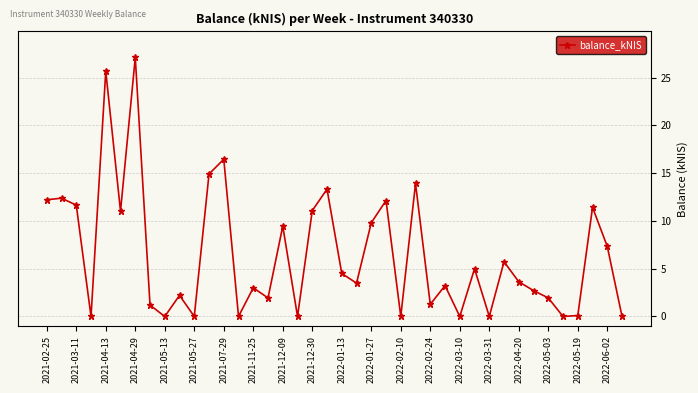

What is the value of the 32nd point from the left?

5.7